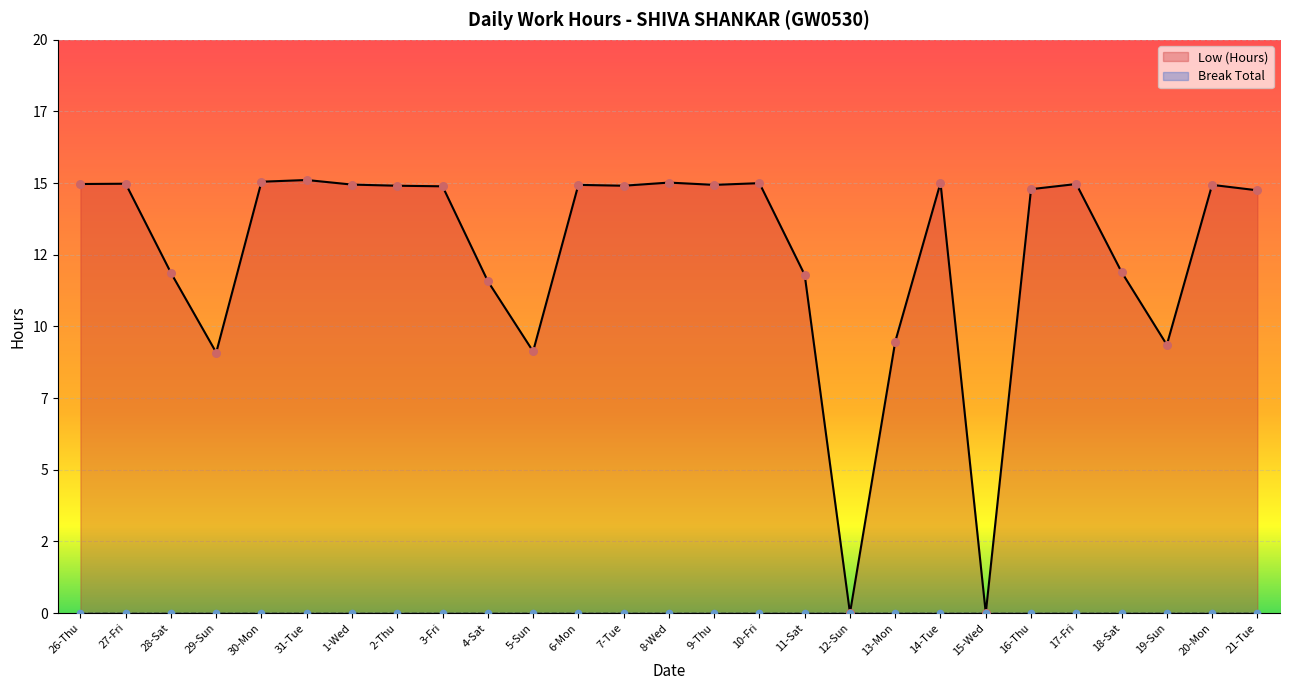

Which has a higher value, 16-Thu or 6-Mon?

6-Mon